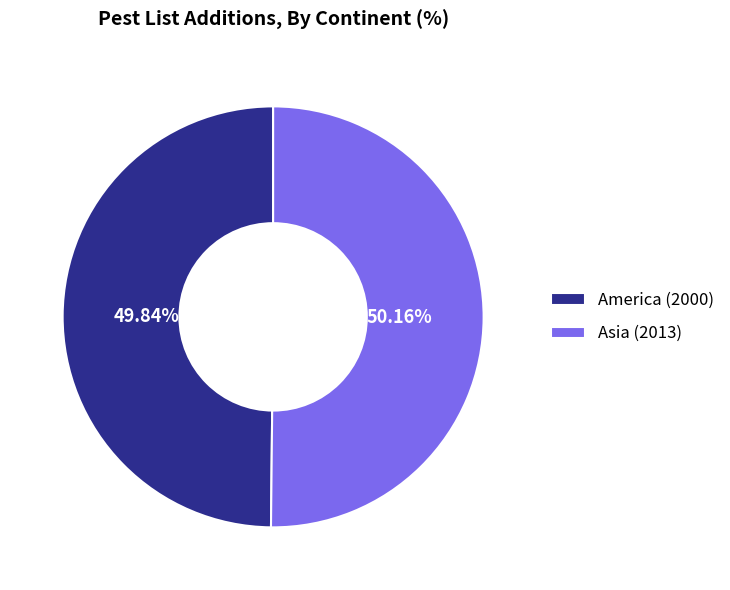

To the nearest percent, what portion does America represent?

50%